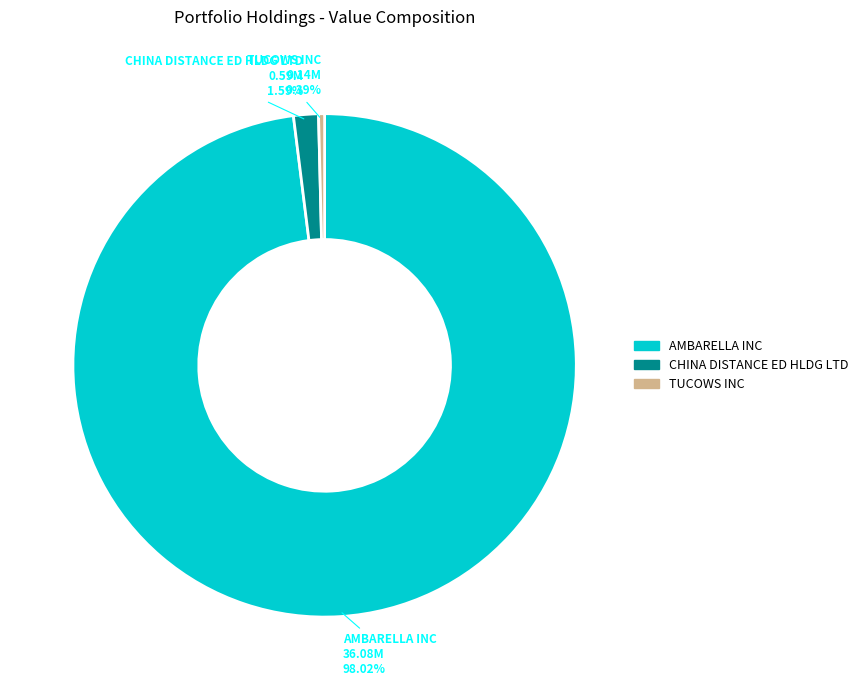

What percentage is the CHINA DISTANCE ED HLDG LTD slice, to the nearest percent?

2%